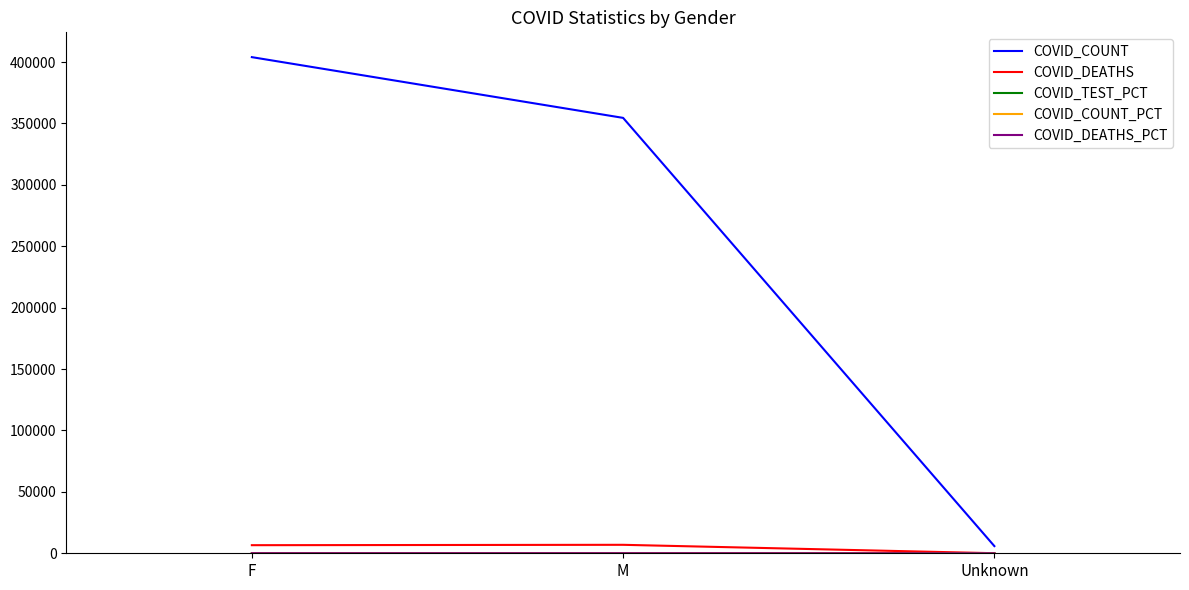

Is this an area chart (filled region under the line)?

No